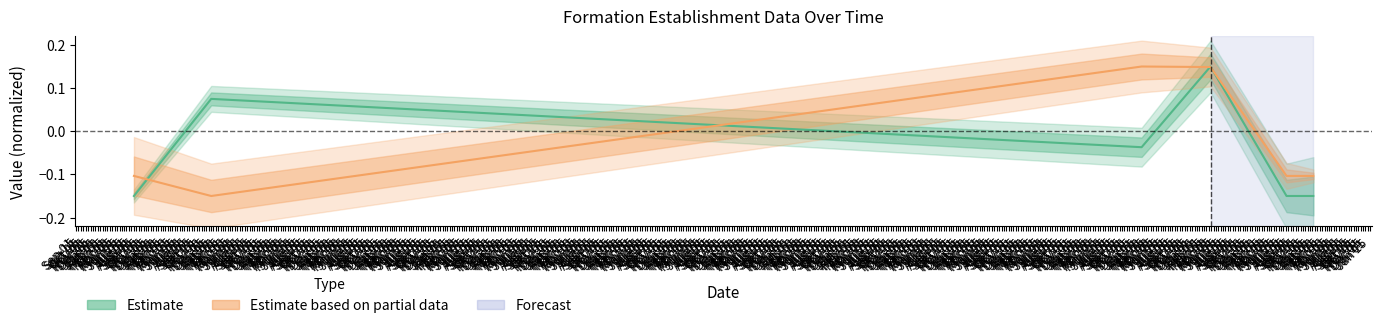

Is the value of Estimate based on partial data at Feb 01 greater than the value of Estimate at Feb 01?

Yes